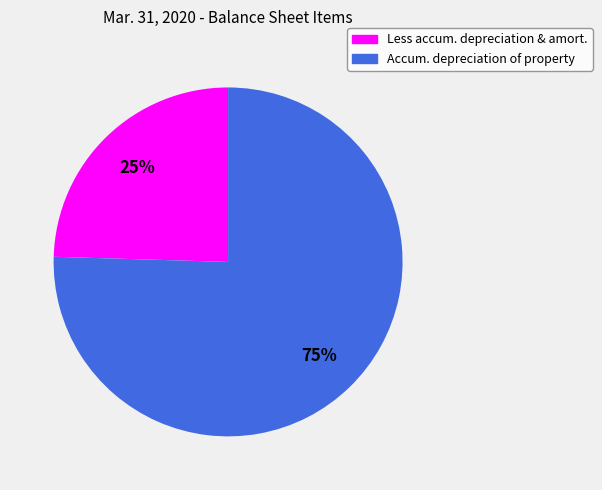

Is there a majority slice in this chart?

Yes